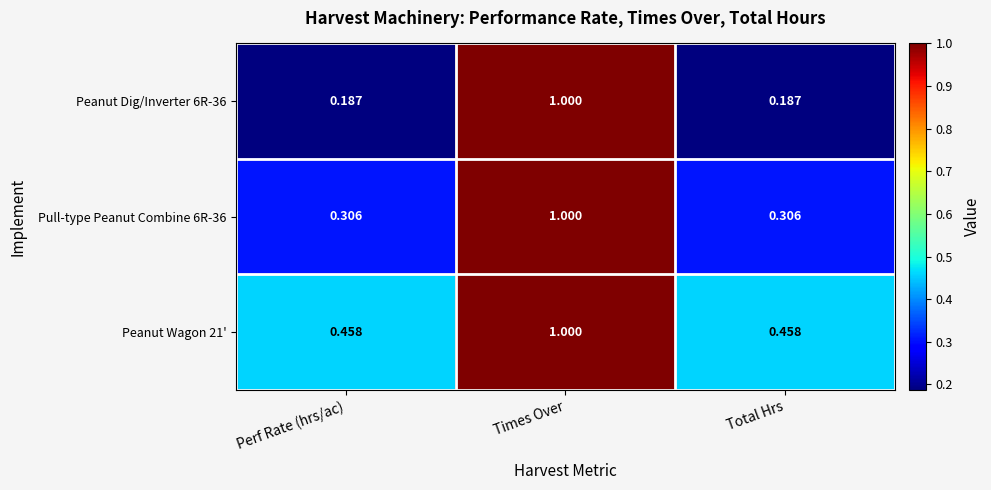

Is the value of Pull-type Peanut Combine 6R-36 at Times Over greater than the value of Peanut Dig/Inverter 6R-36 at Total Hrs?

Yes